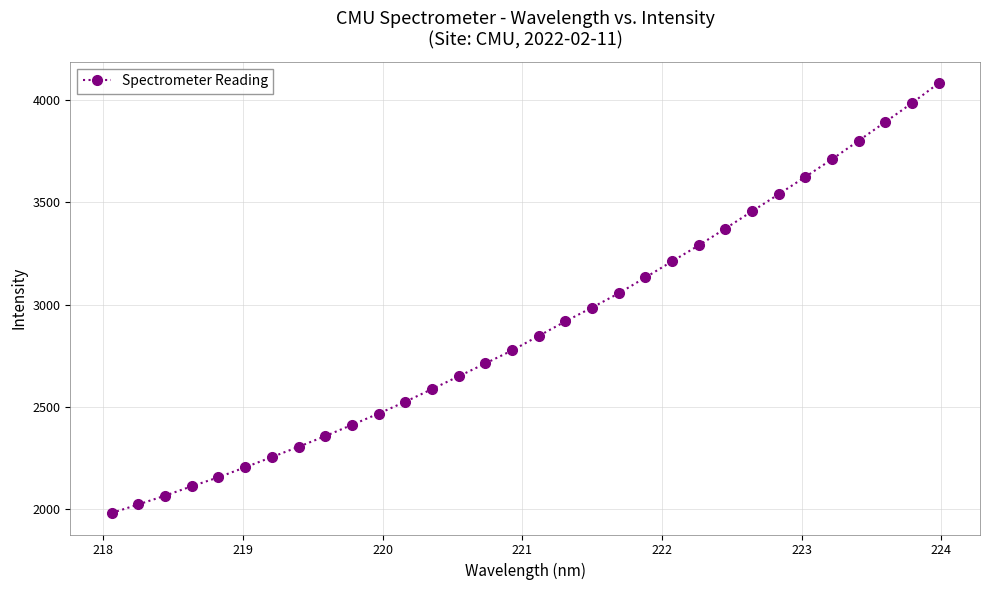

How many data points does each series have?

32